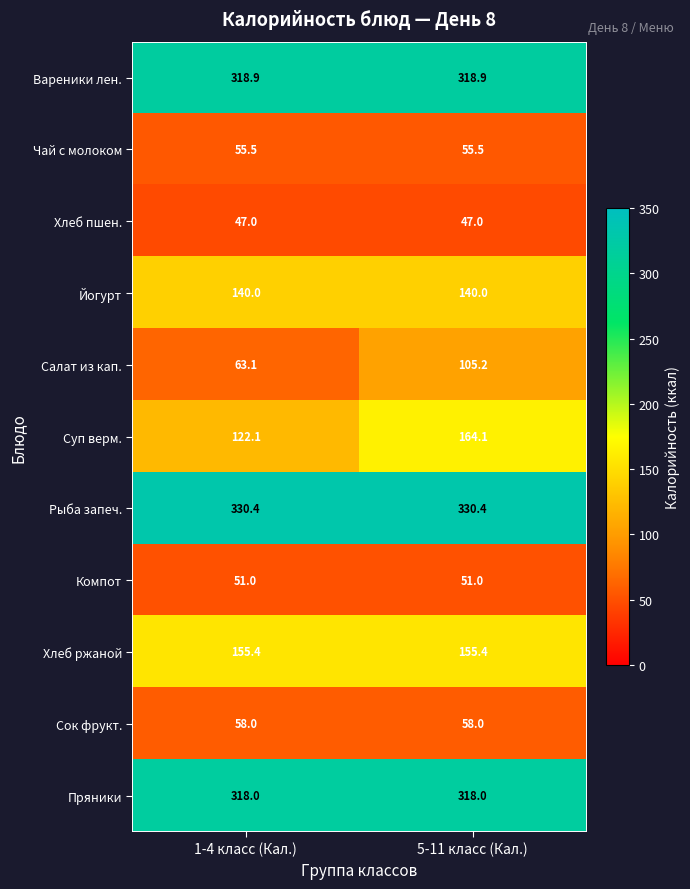

At how many categories does at least one series exceed 144?

2